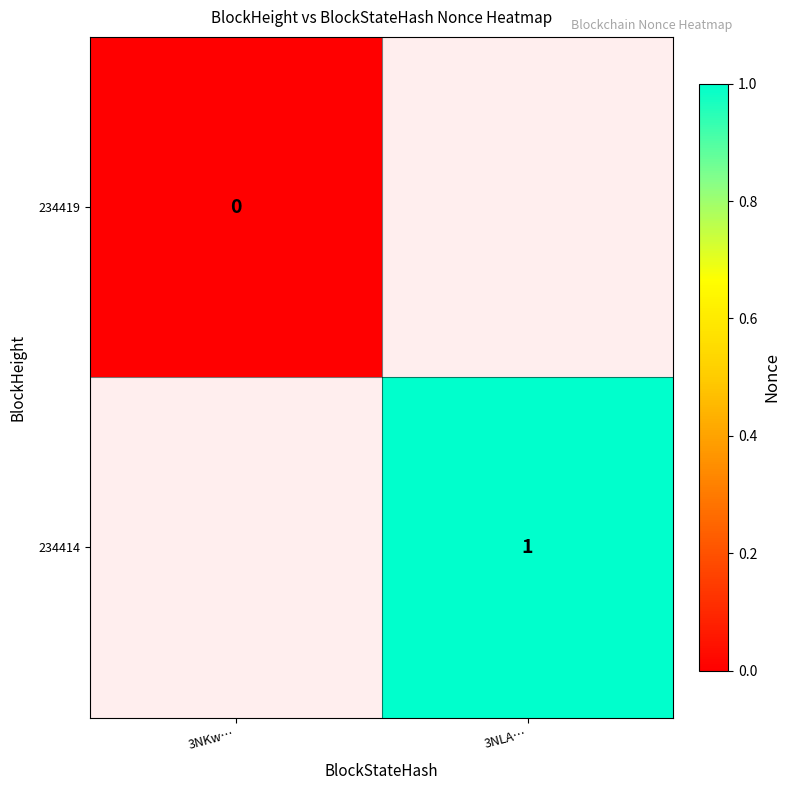

The value of 234414 at 3NLA… is 2. True or false?

False